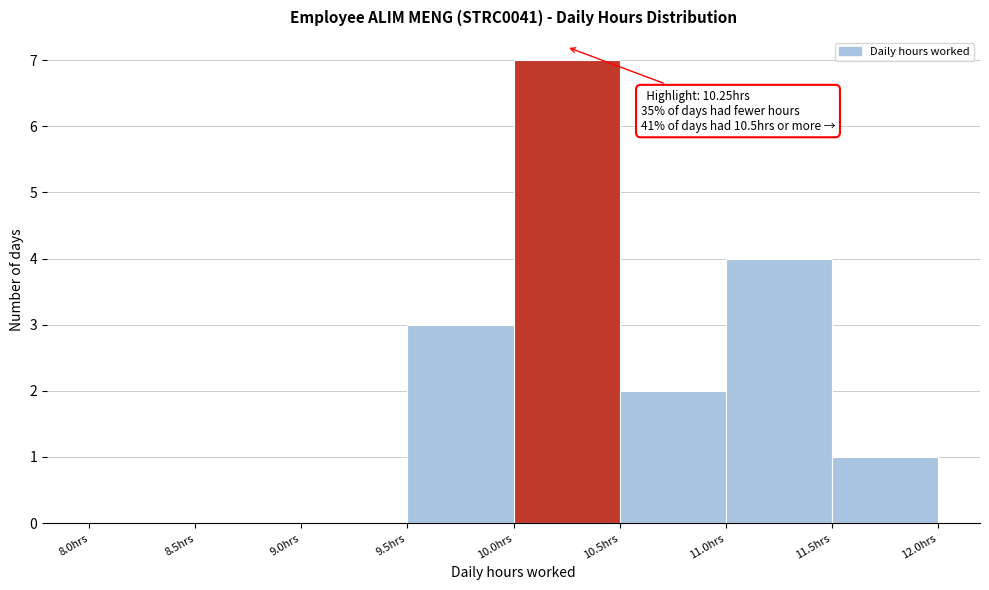

Over which range of the x-axis is the bar tallest?

10.0 to 10.5